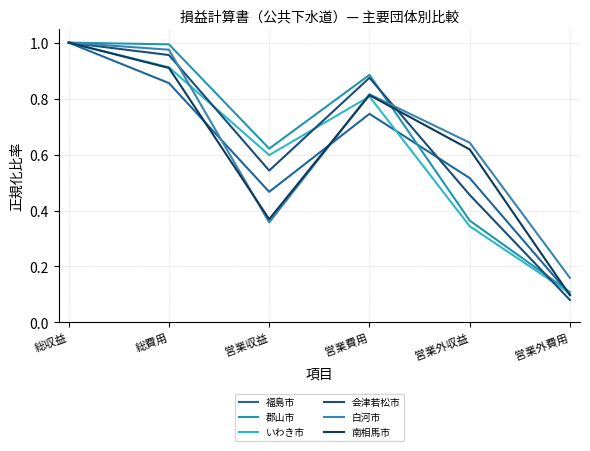

What is the greatest value displayed?

1.0